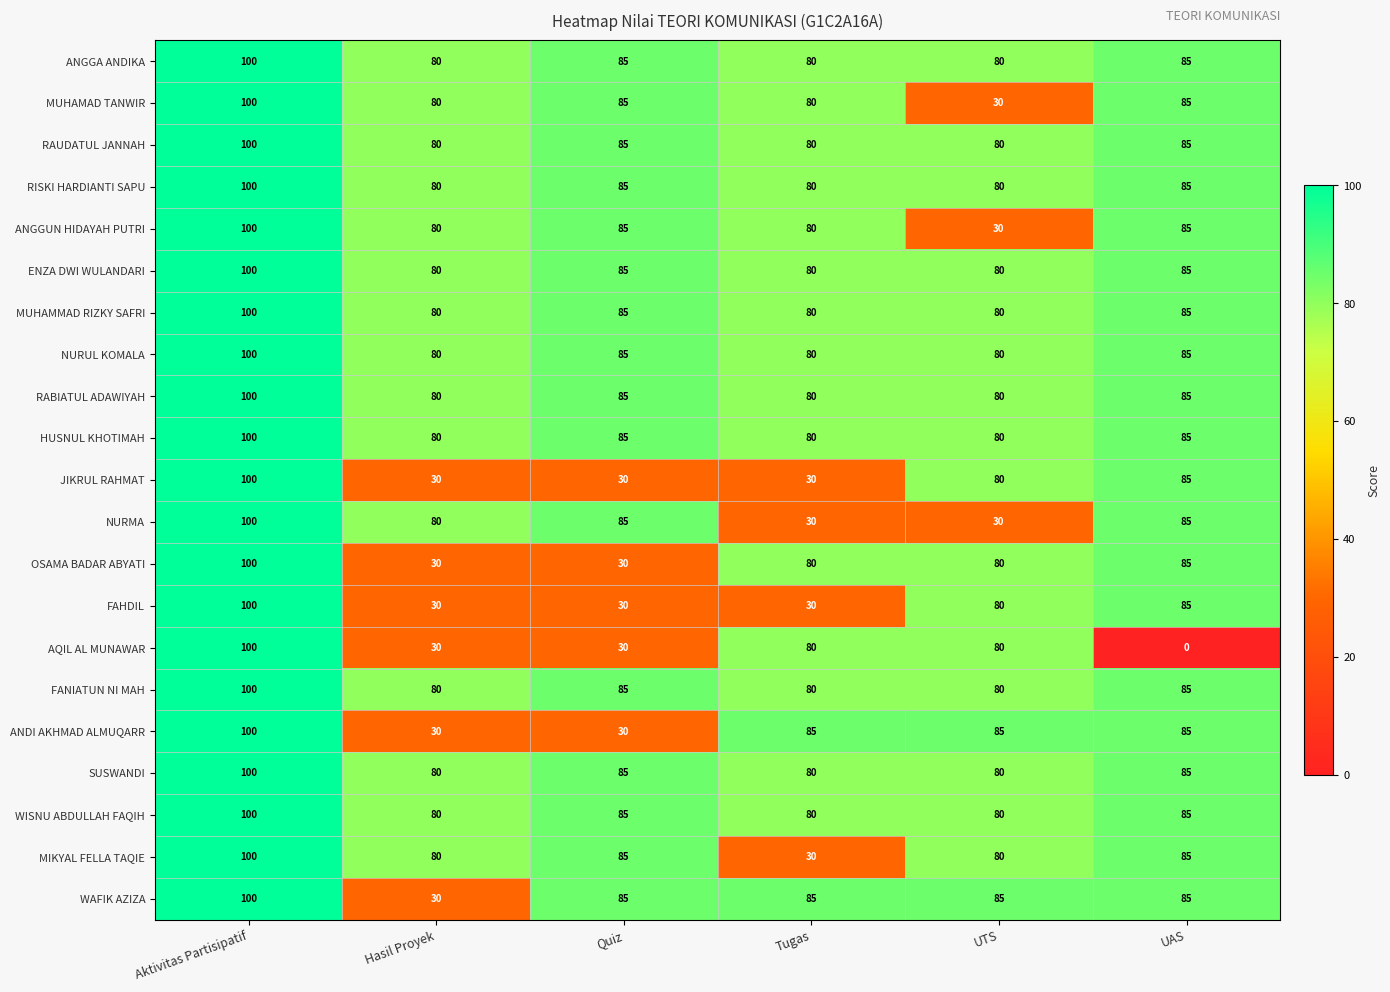

Which series has the largest range (max minus min)?

AQIL AL MUNAWAR